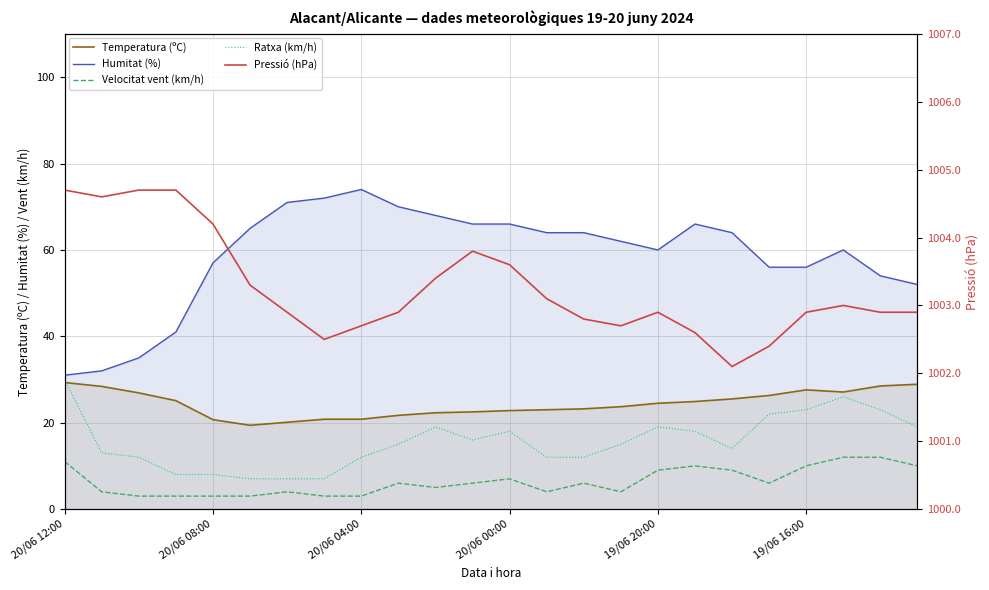

What is the sum of all Velocitat vent (km/h) values?

153.0